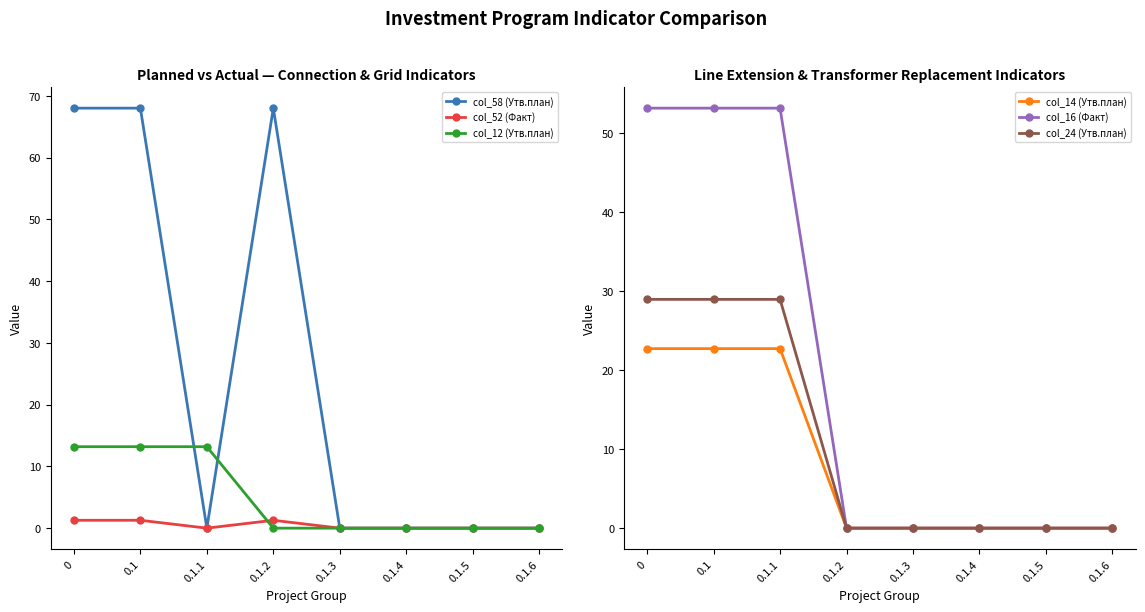

Count the number of data series in this chart.

6